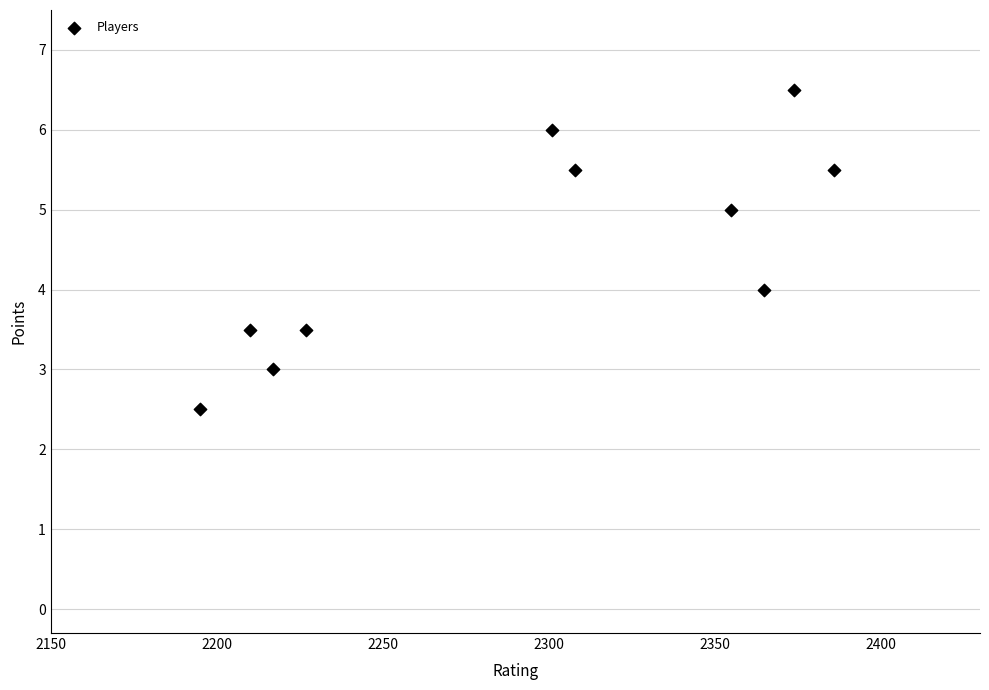

What is the average Y value?

4.5